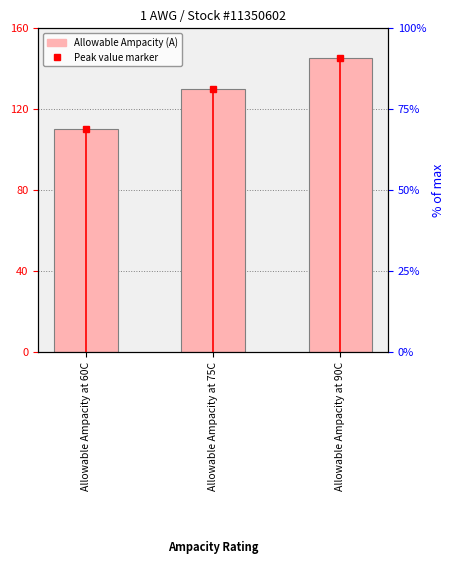

Does the chart contain any negative values?

No